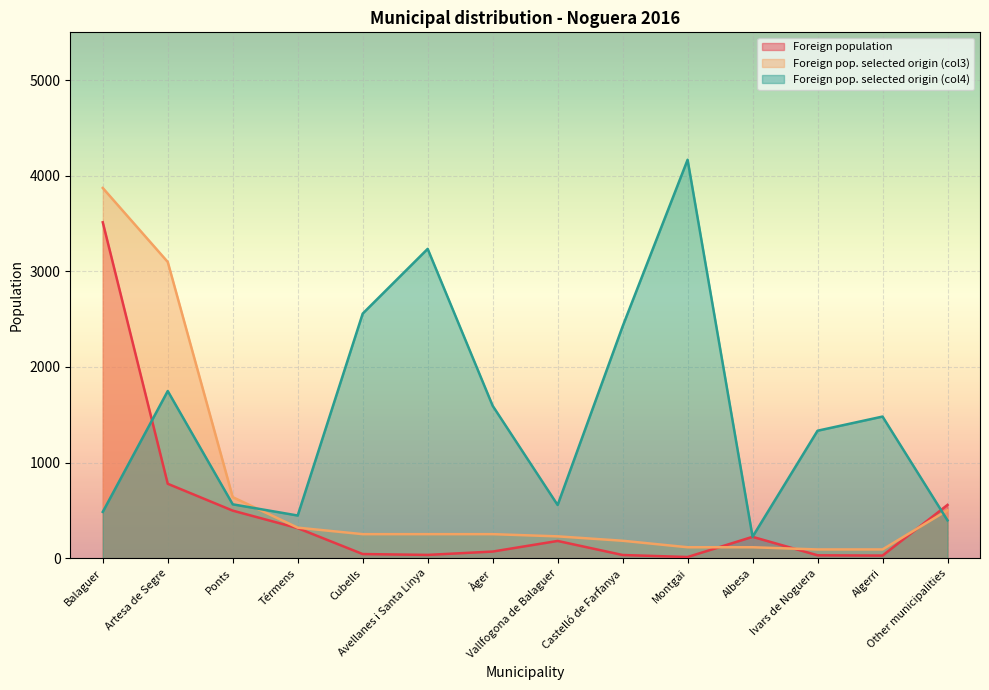

Reading left to right, list all the values displayed in this chart.

Foreign population: 3513	778	497	314	43	34	69	180	33	12	223	30	27	557
Foreign pop. selected origin (col3): 3872	3098	638	319	251	251	251	228	182	114	114	91	91	501
Foreign pop. selected origin (col4): 484	1748	563	446	2558	3235	1594	556	2424	4167	224	1333	1481	395